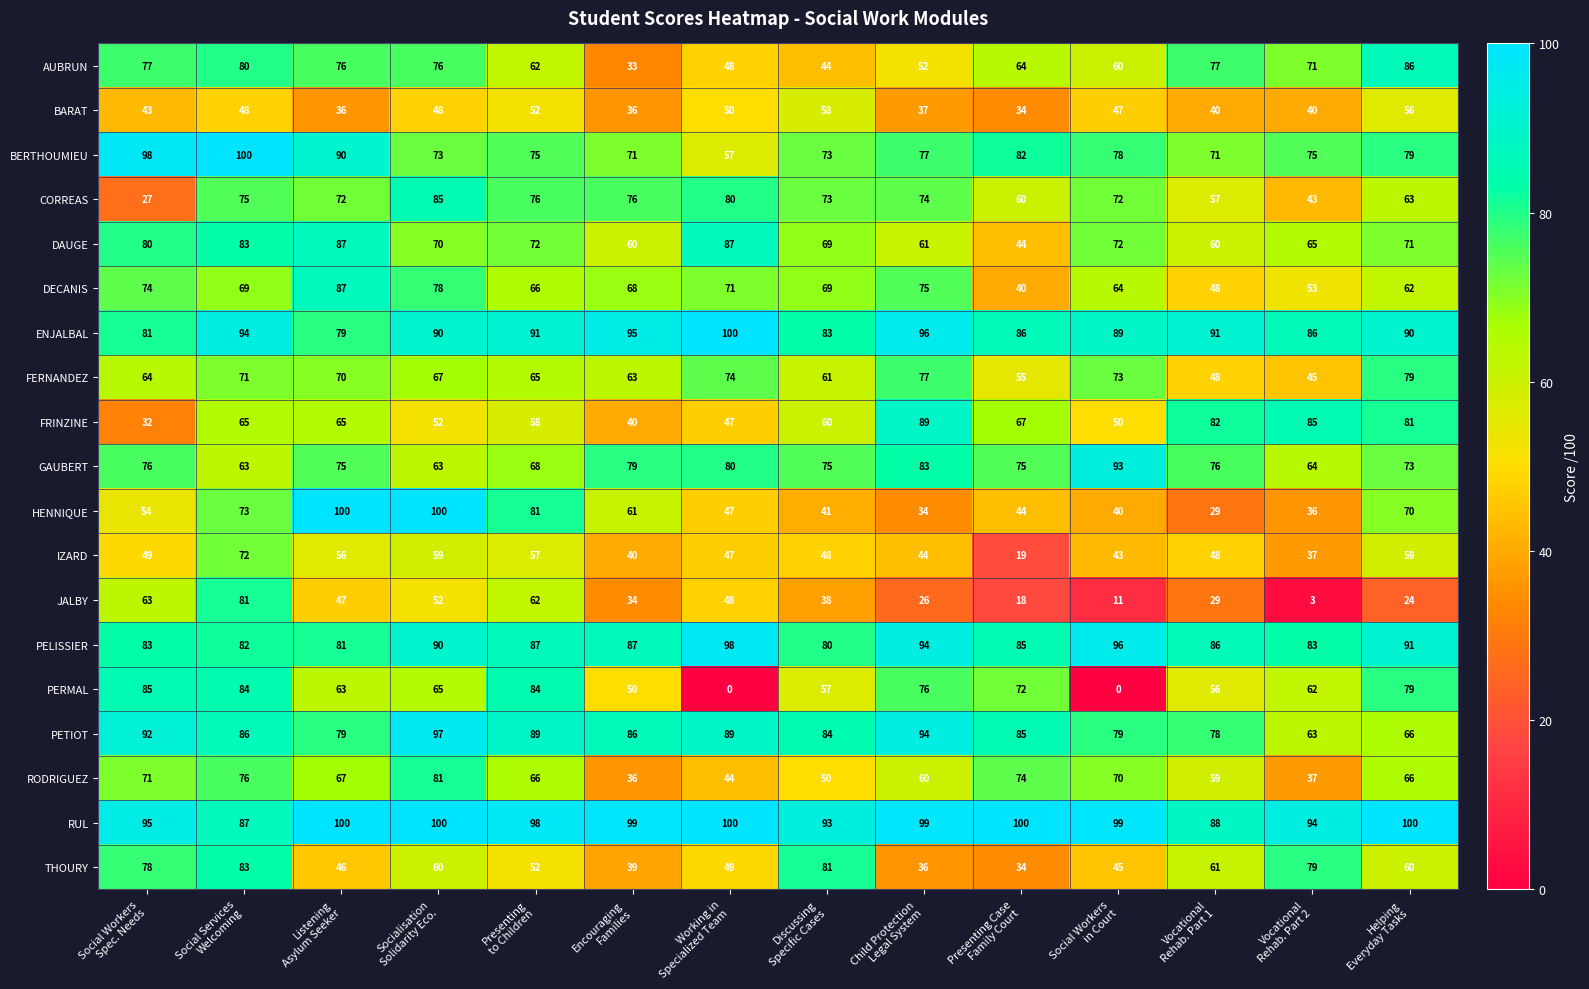

Which series has the widest spread of values?

PERMAL